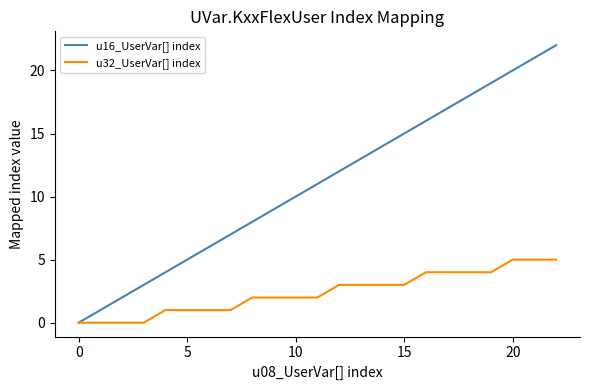

What is the difference between the second highest and minimum values in the u16_UserVar[] index series?

21